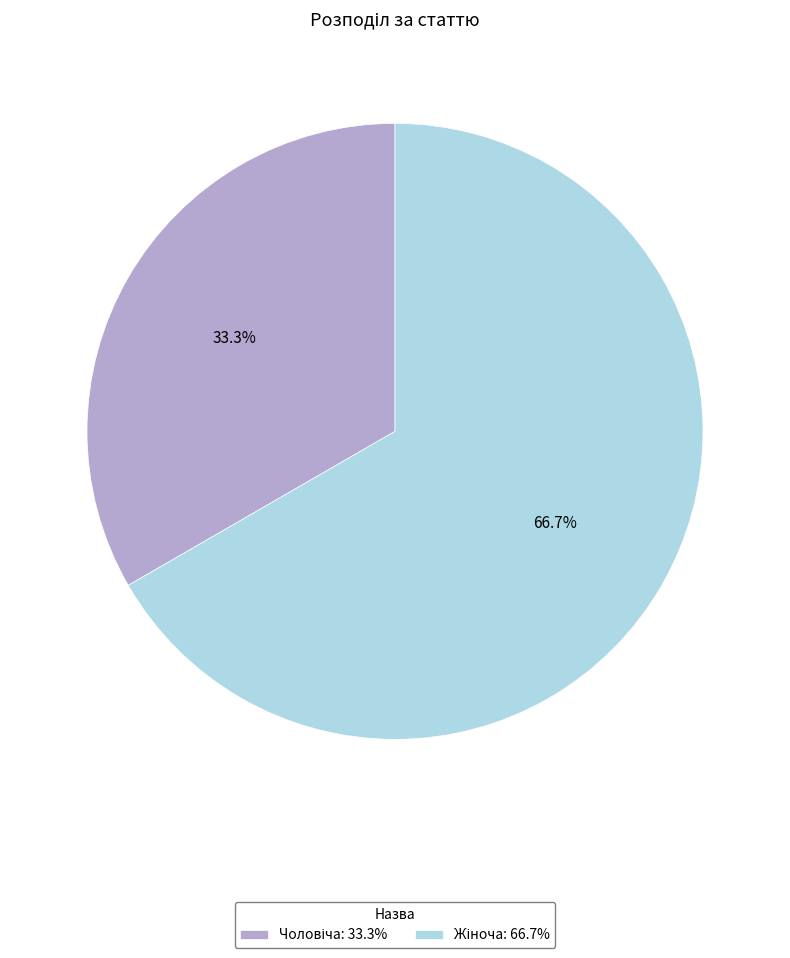

Does any single category account for the majority?

Yes